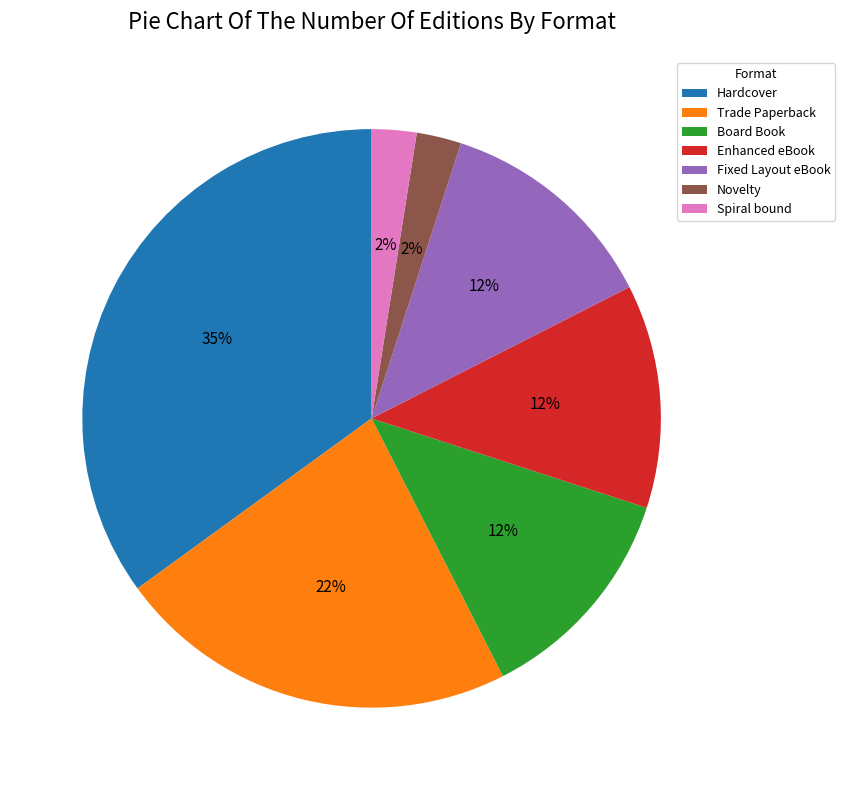

Which category has the biggest portion of the pie?

Hardcover